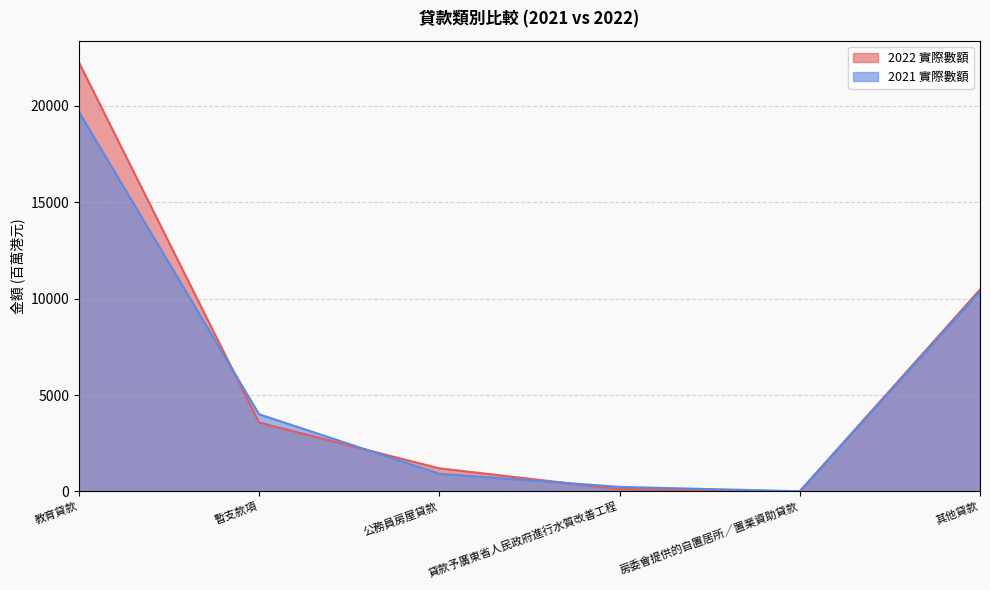

What is the greatest value displayed?

22264